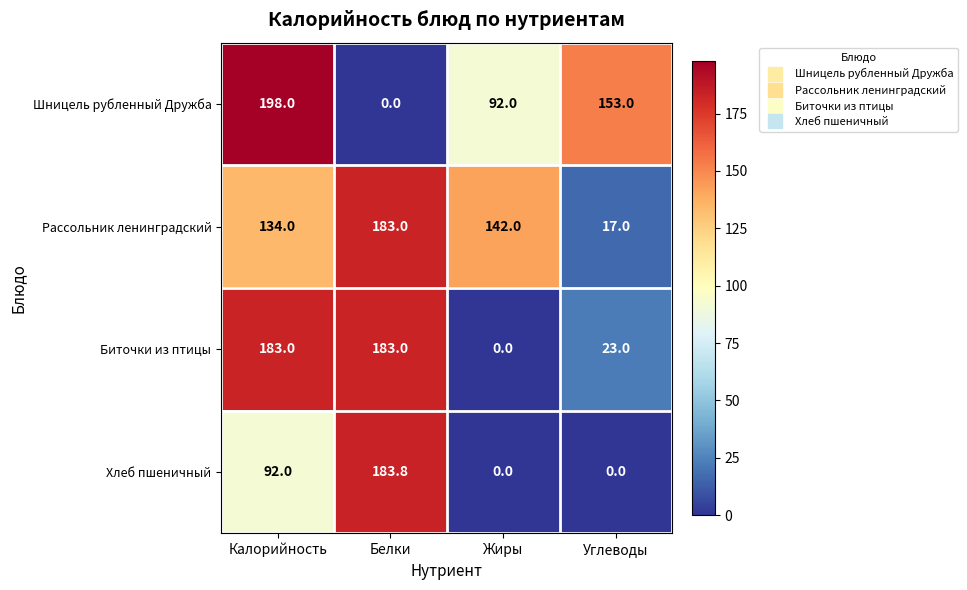

The value of Шницель рубленный Дружба at Жиры is 26.7. True or false?

False